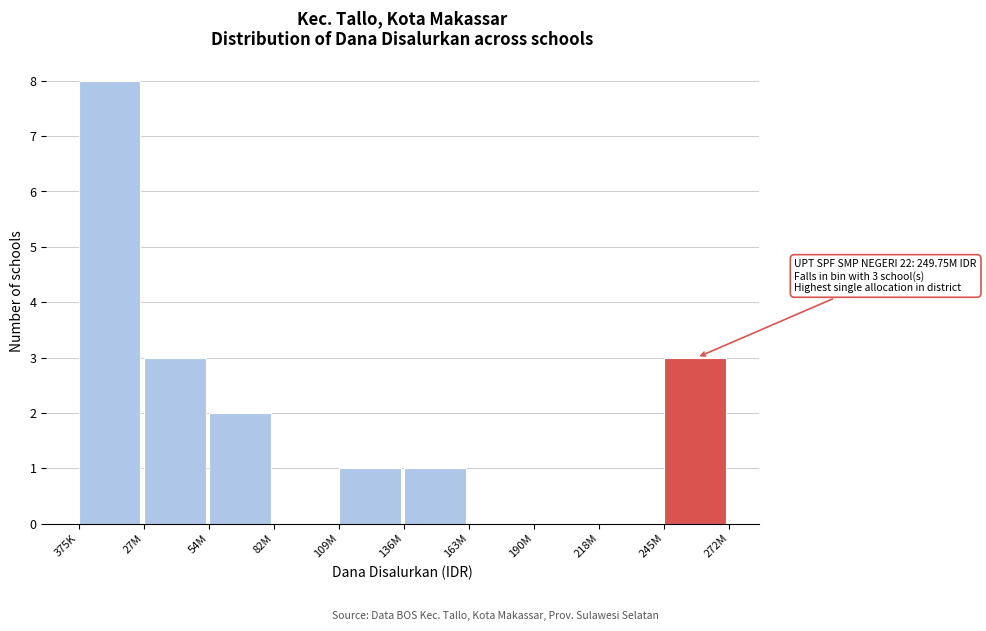

Reading right to left, extract all data points from this chart.

245M=3	218M=0	190M=0	163M=0	136M=1	109M=1	82M=0	54M=2	27M=3	375K=8